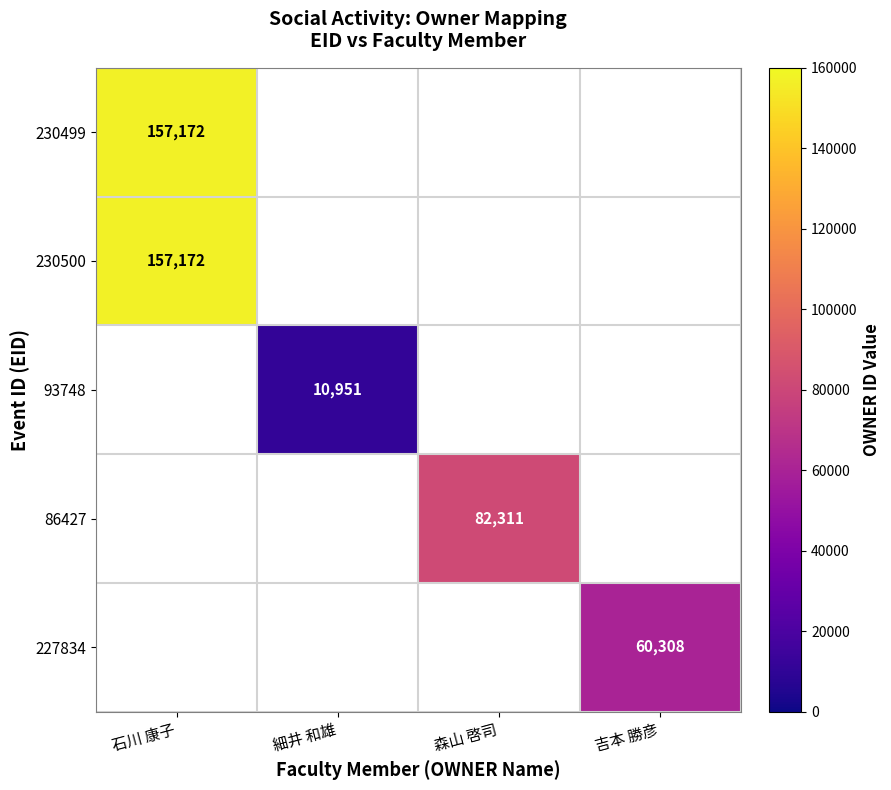

The value of 86427 at 森山 啓司 is 82311. True or false?

True